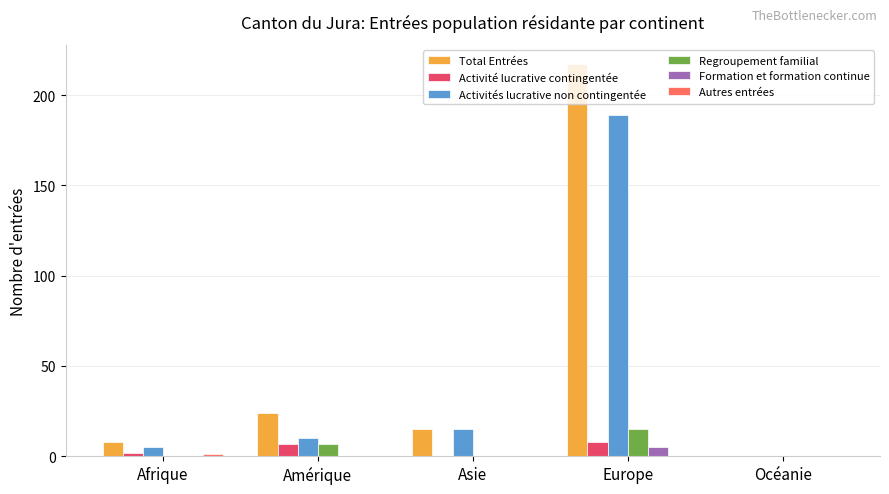

What is the sum of the Activités lucrative non contingentée values at Europe and Amérique?

199